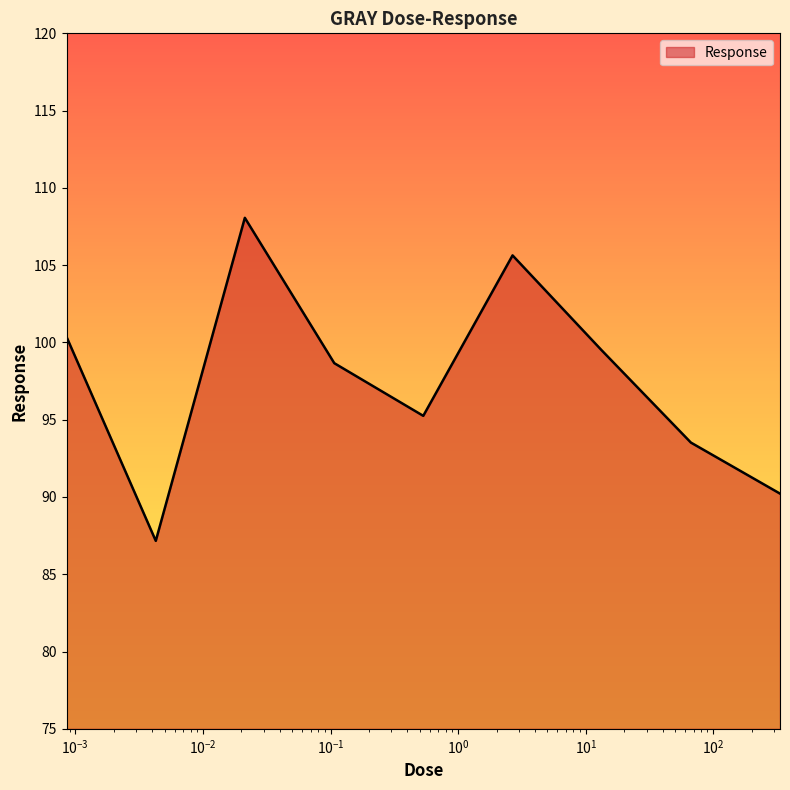

What is the maximum value shown in the chart?

108.1